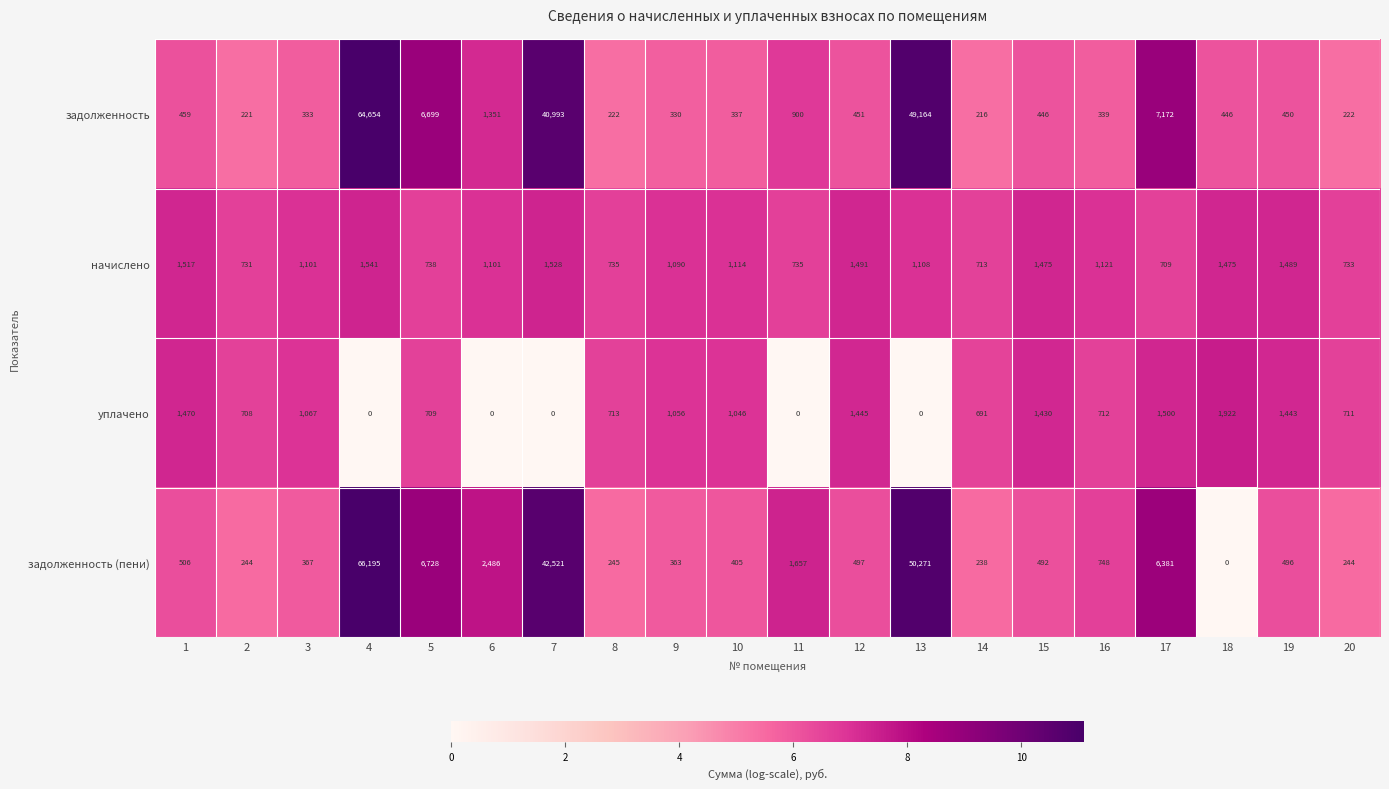

Rank the series by their maximum value, from highest to lowest.

задолженность (пени), задолженность, уплачено, начислено